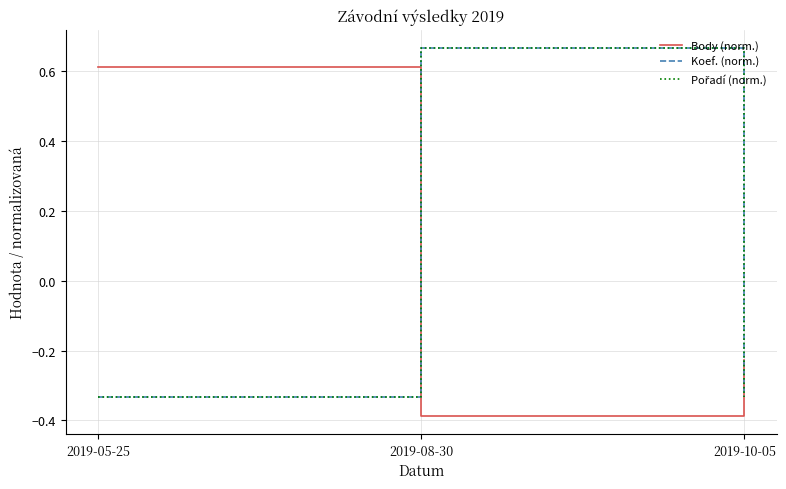

Reading right to left, list all the values displayed in this chart.

Body (norm.): 2019-10-05=-0.2	2019-08-30=-0.4	2019-05-25=0.6
Koef. (norm.): 2019-10-05=-0.3	2019-08-30=0.7	2019-05-25=-0.3
Pořadí (norm.): 2019-10-05=-0.3	2019-08-30=0.7	2019-05-25=-0.3